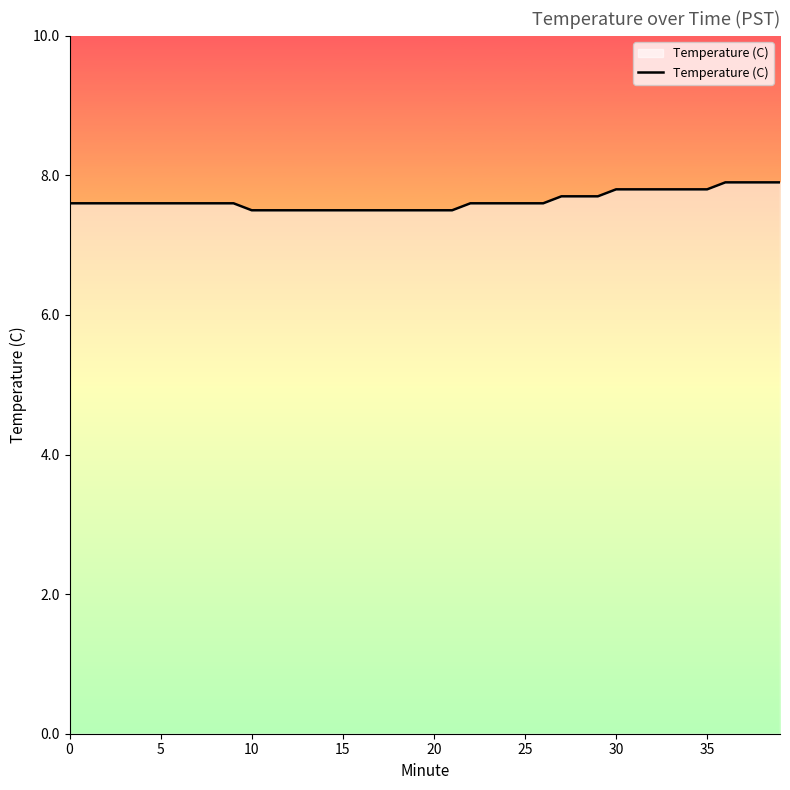

What is the minimum value shown in the chart?

7.5